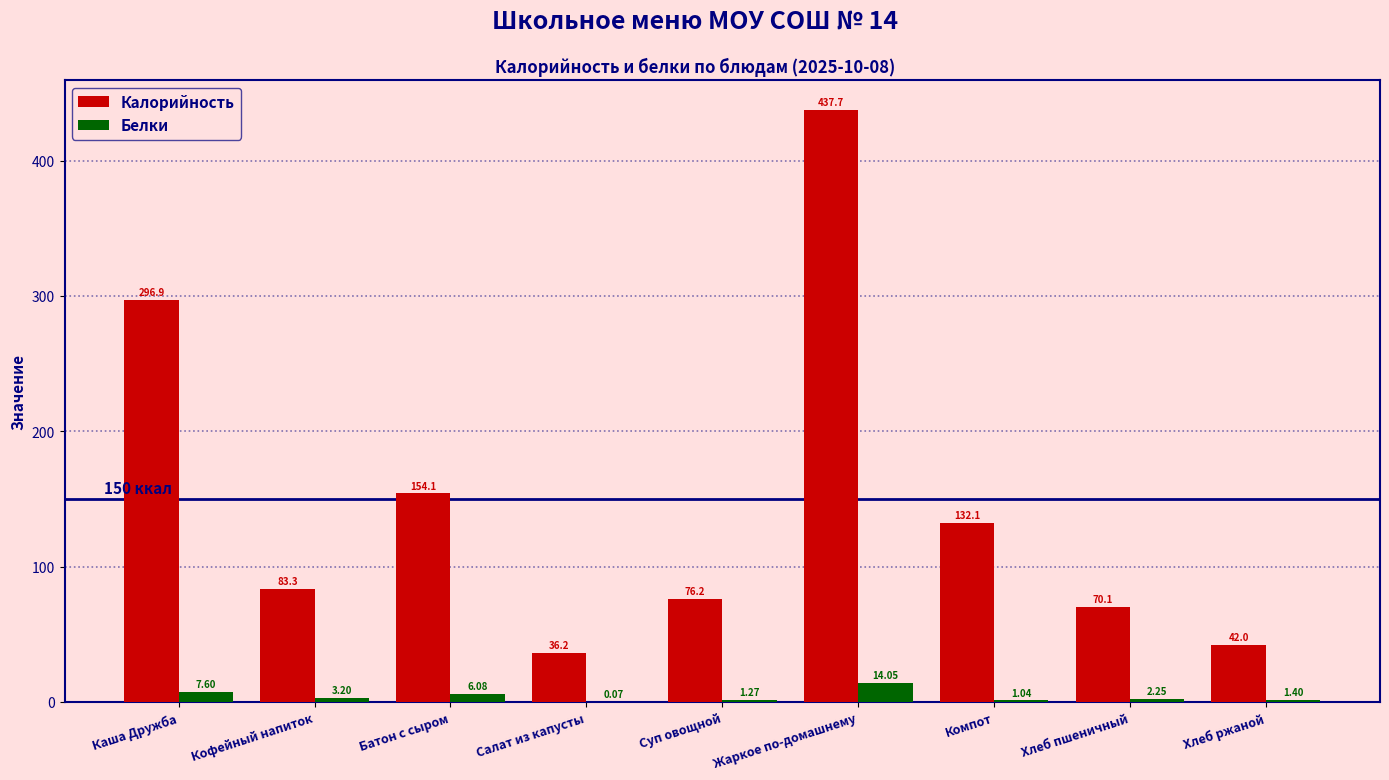

Is the value of Калорийность at Батон с сыром greater than the value of Белки at Хлеб пшеничный?

Yes